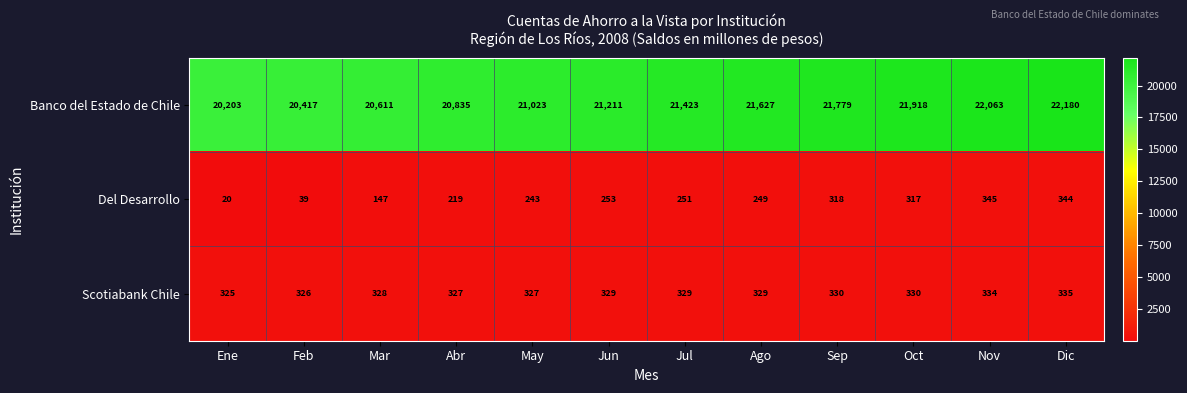

At how many categories does at least one series exceed 3684?

12